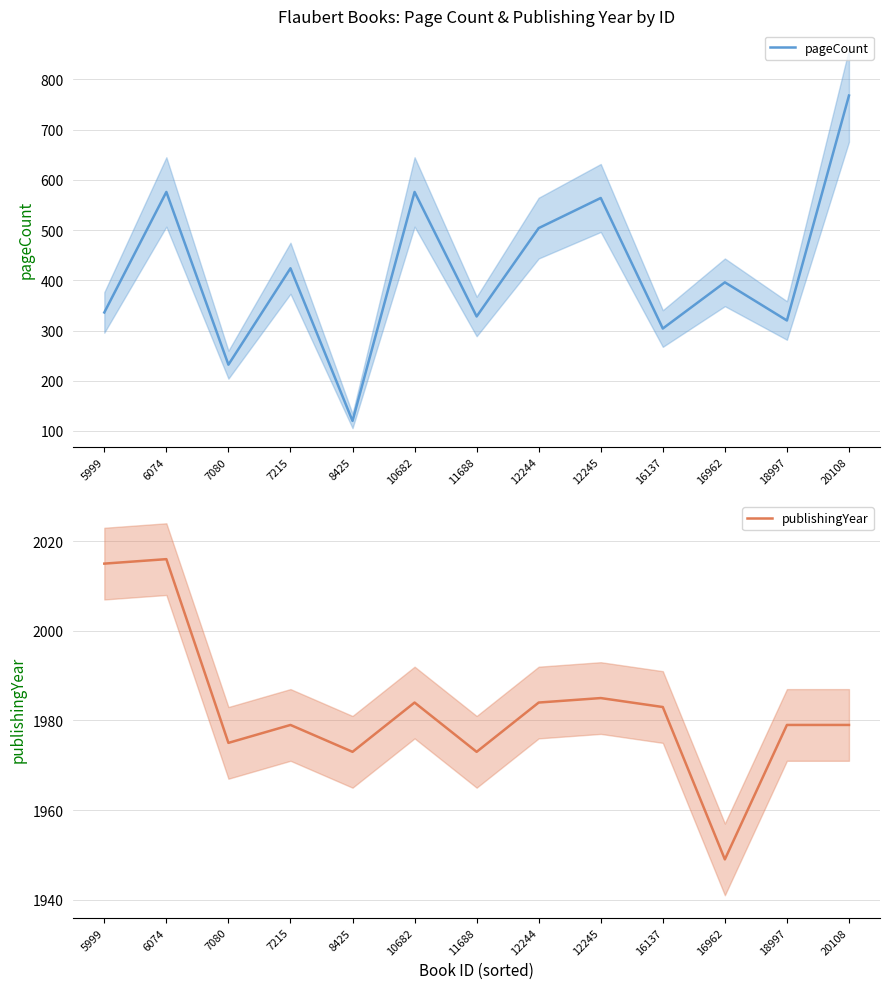

What is the value of the publishingYear point at the 1st from the left?

2015